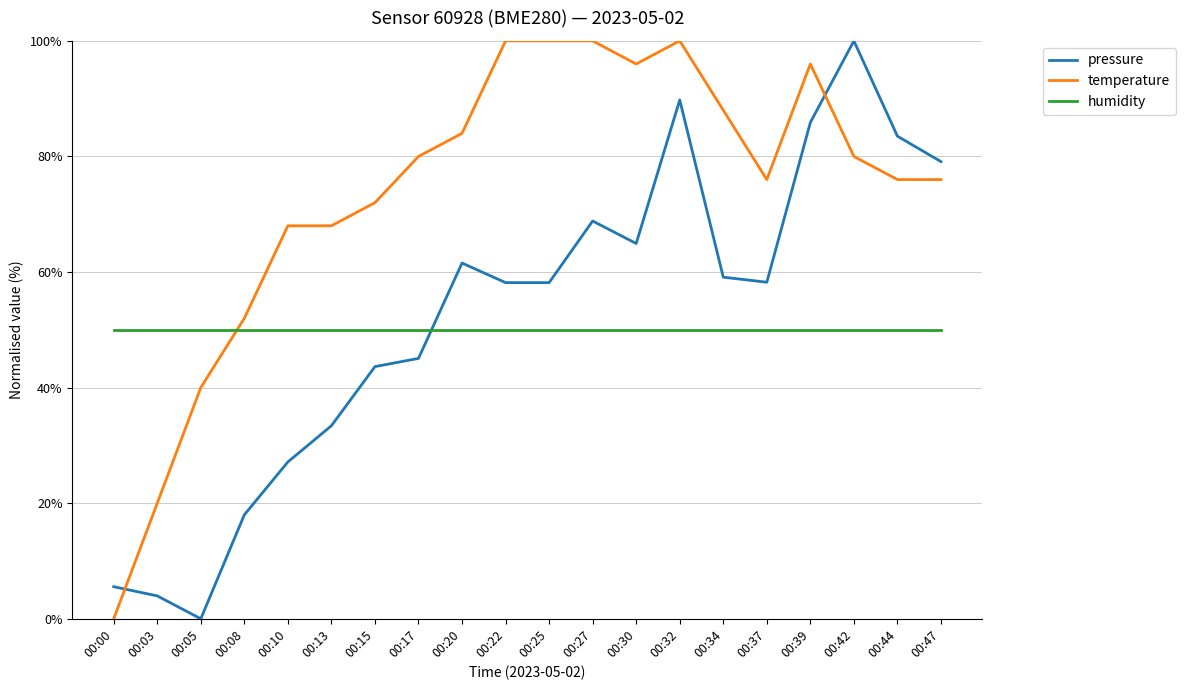

True or false: pressure and temperature cross at least once.

True